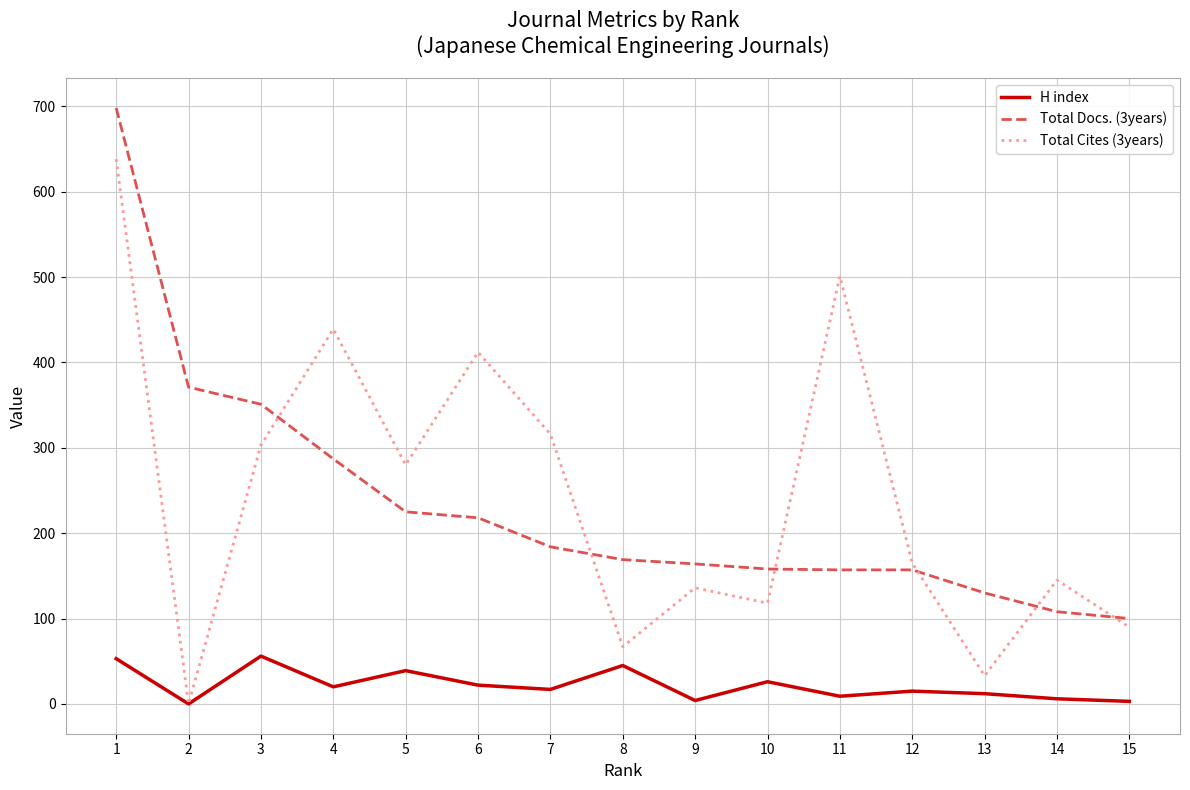

Is the value of Total Docs. (3years) at 13 greater than the value of H index at 14?

Yes